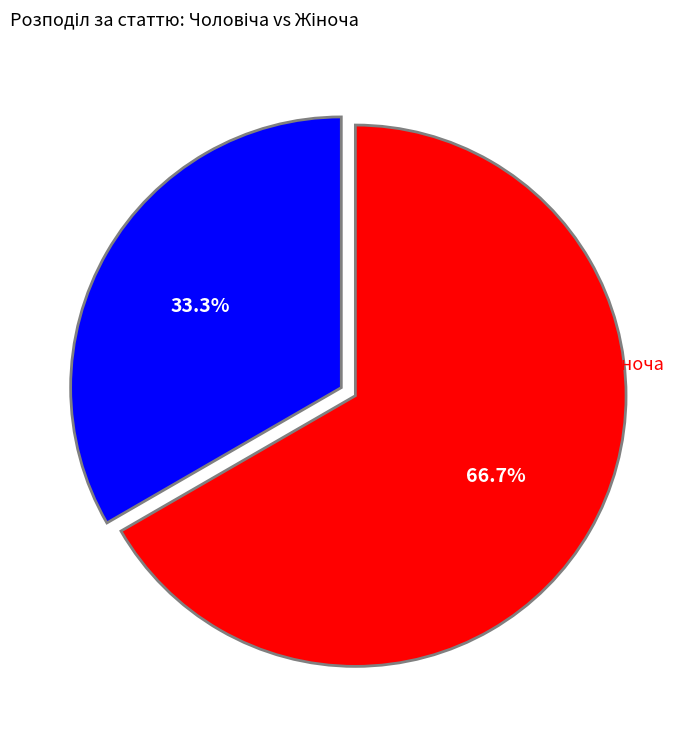

Does any single category account for the majority?

Yes